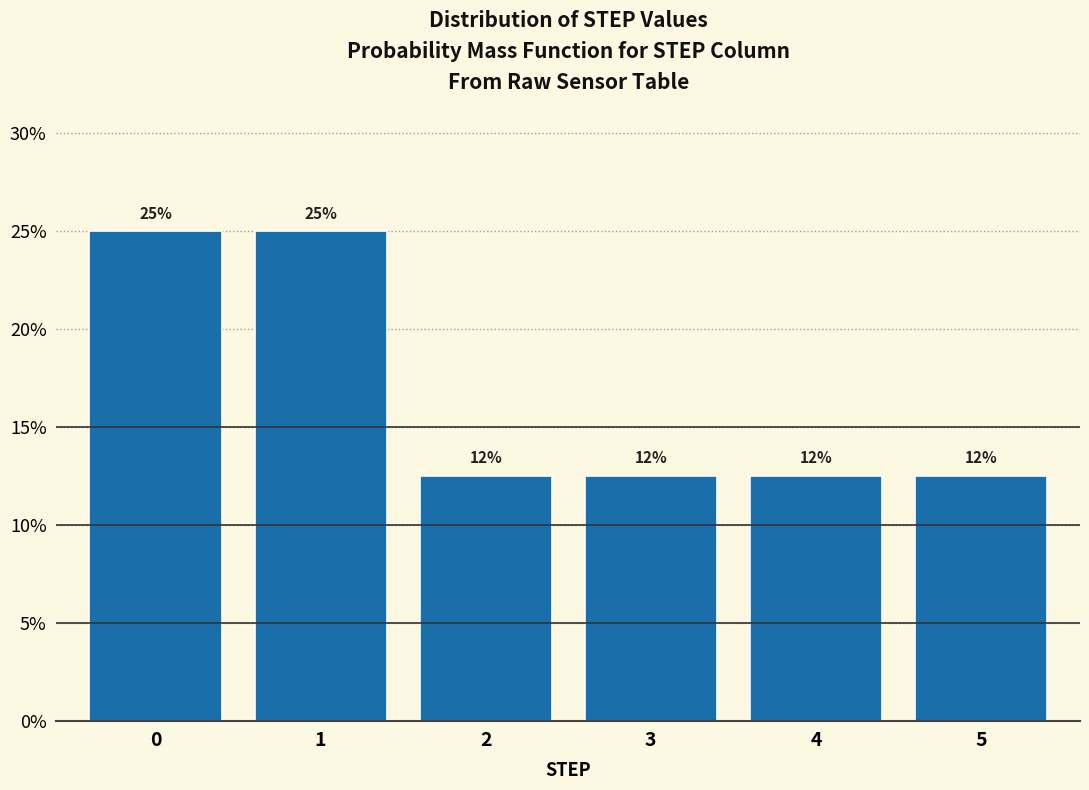

Does the chart contain any negative values?

No